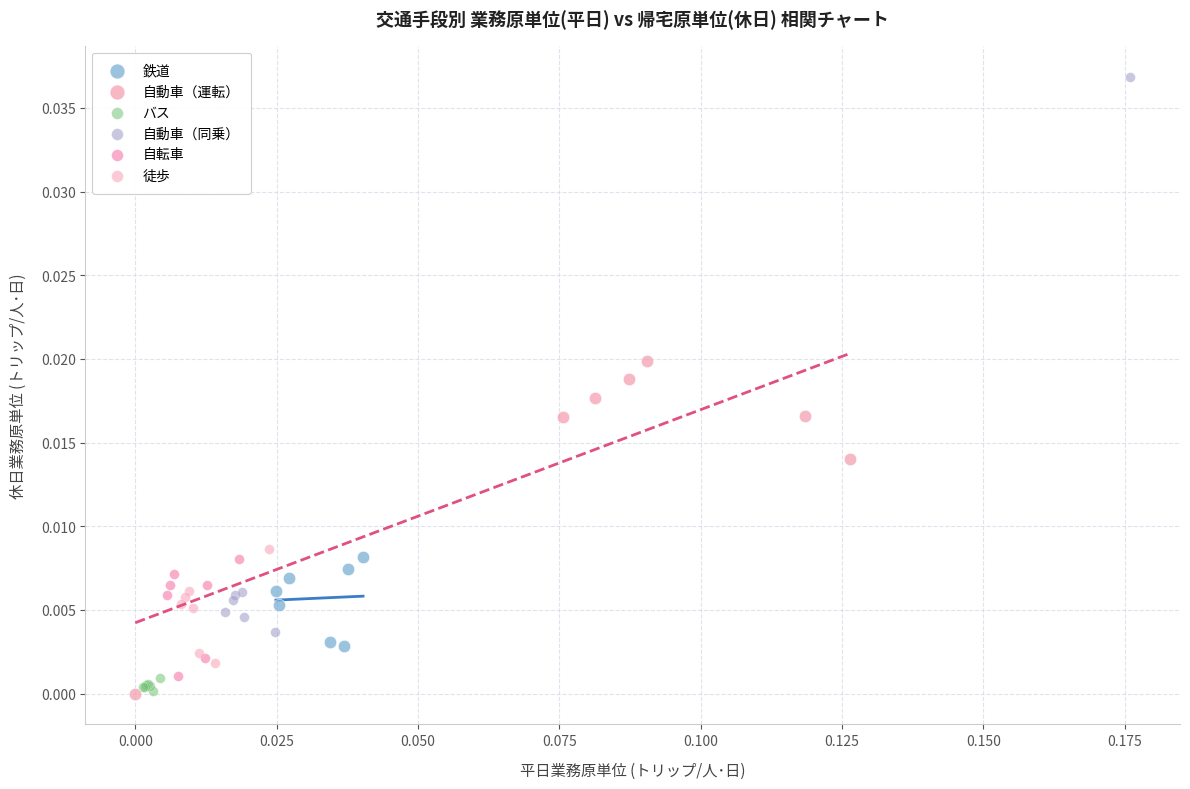

Which series contains the highest Y value?

自動車（同乗）